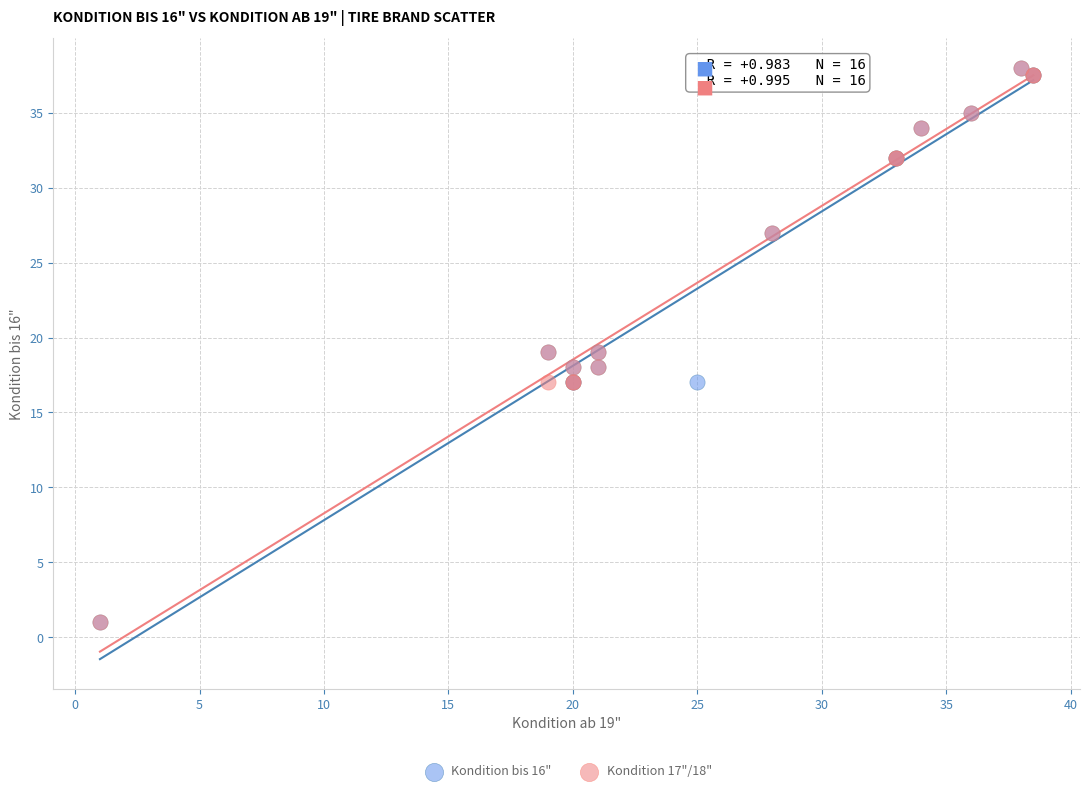

What are all the series names shown in the legend?

Kondition bis 16", Kondition 17"/18"